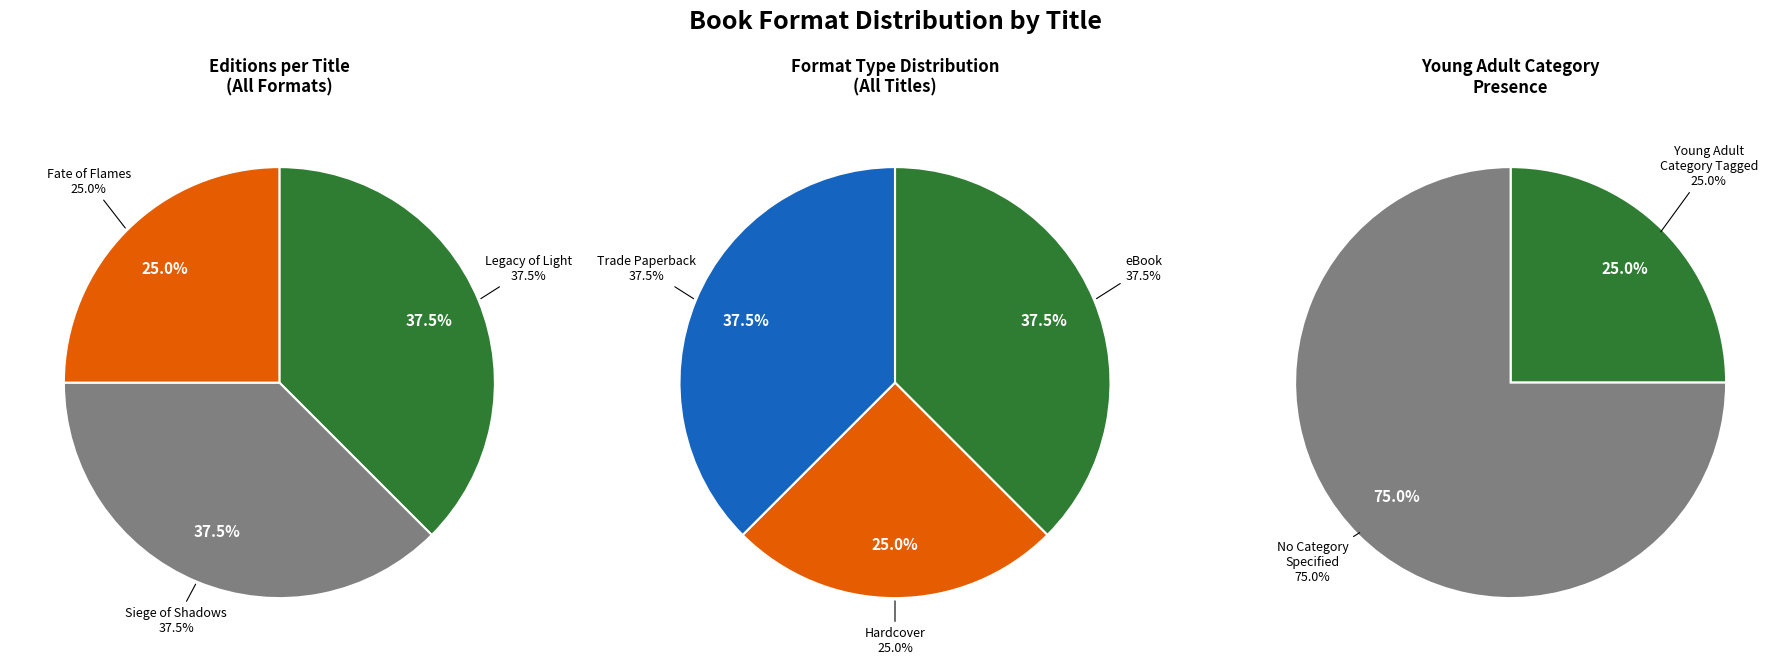

Between Legacy of Light and Siege of Shadows, which is larger?

Legacy of Light